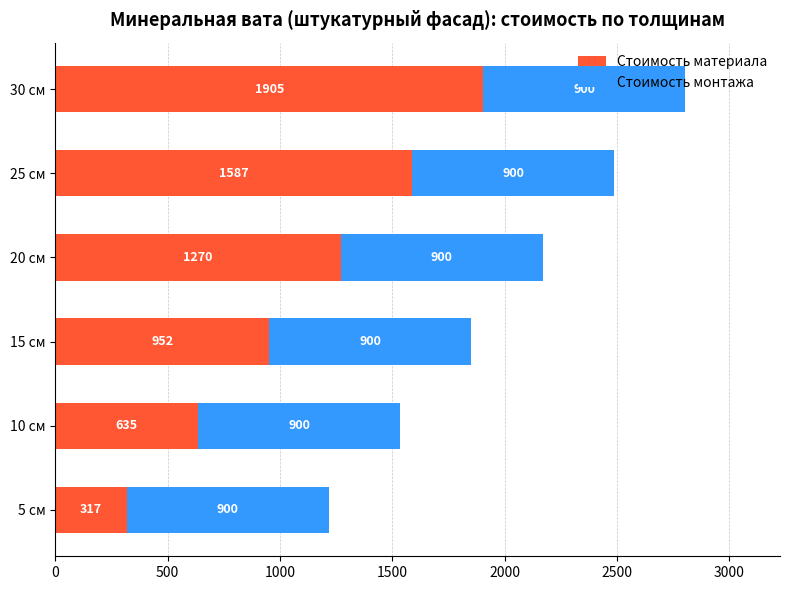

Rank the categories by Стоимость материала value from lowest to highest.

5 см, 10 см, 15 см, 20 см, 25 см, 30 см